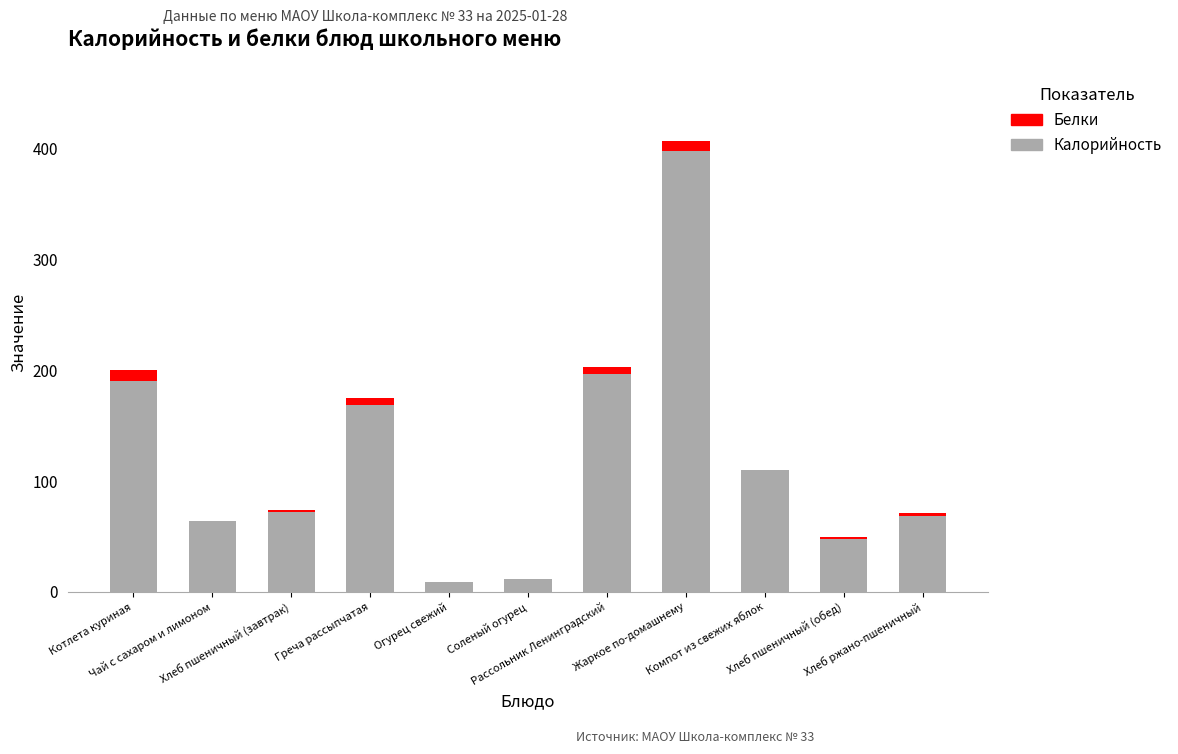

What is the maximum value for Калорийность?

398.0